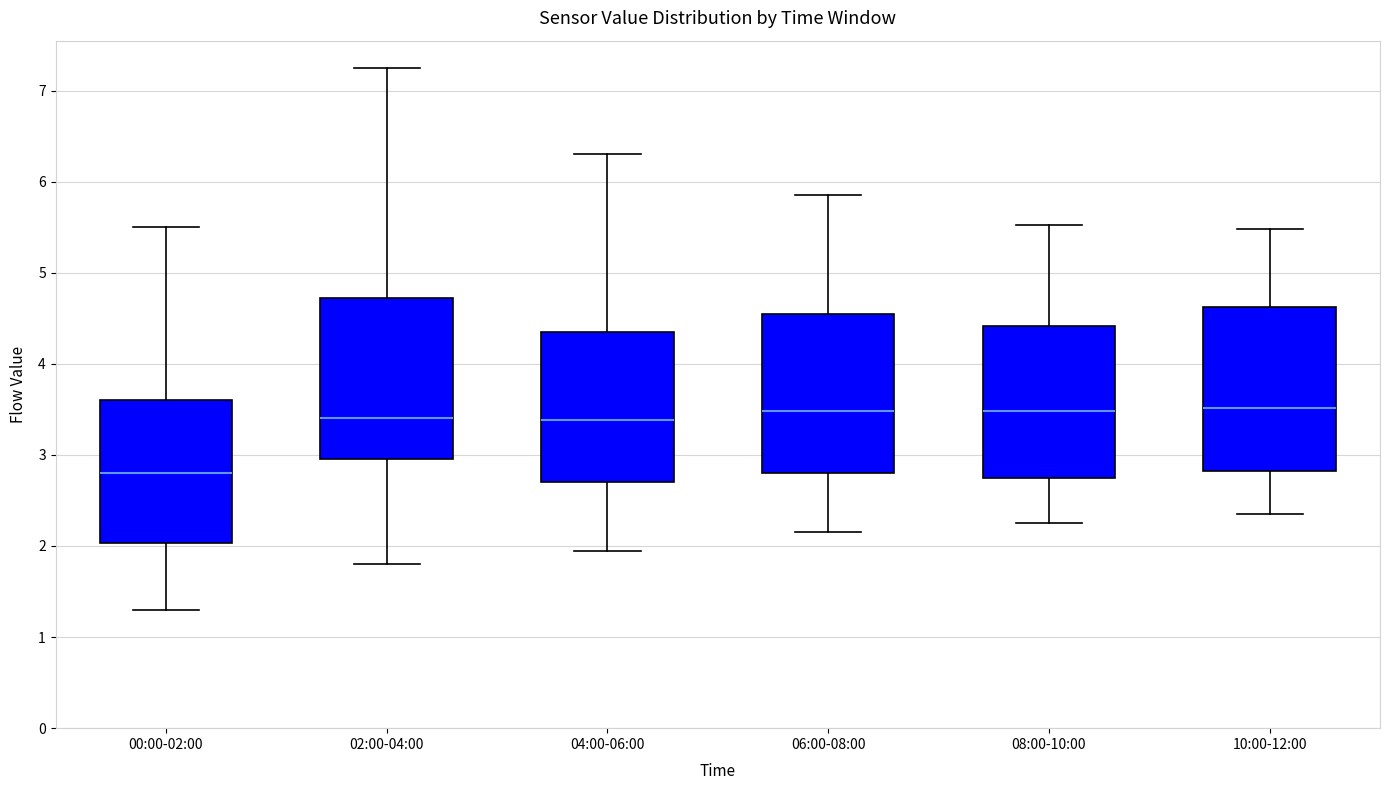

Where is the upper edge of the box for 10:00-12:00 on the y-axis? The values are not printed on the chart, so give them approximately, as read against the axis.

4.6